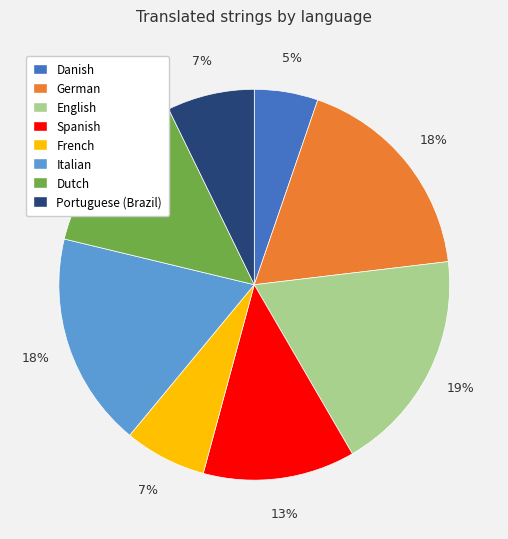

Count the number of slices in the pie.

8